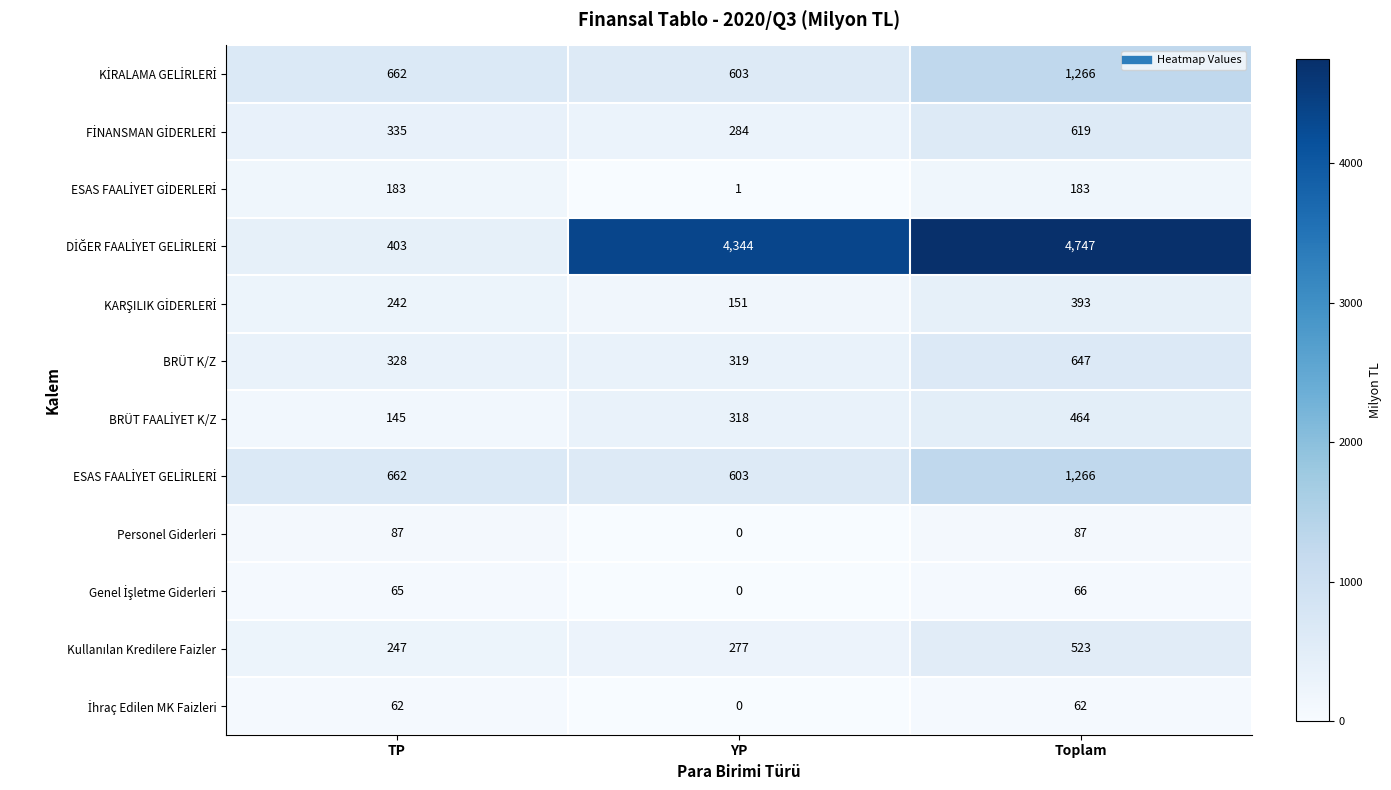

What is the difference between the Personel Giderleri values at Toplam and YP?

87